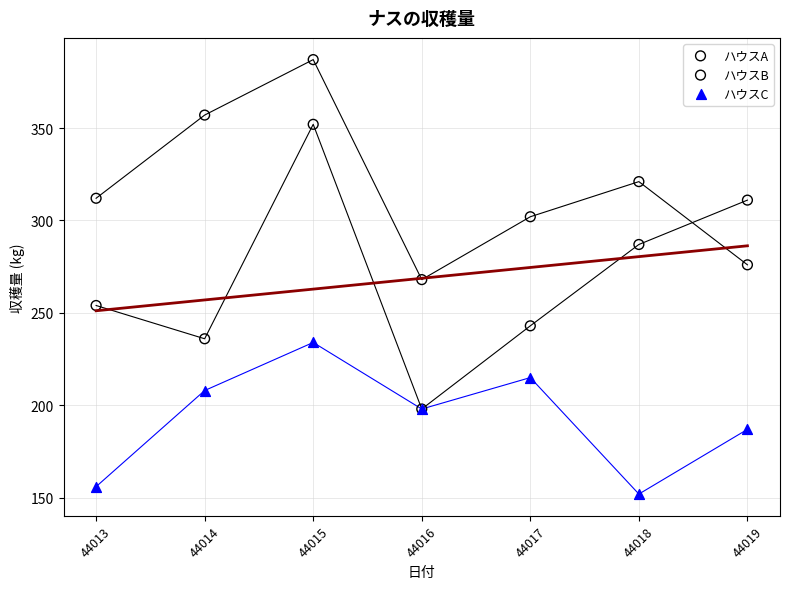

In the ハウスB series, what Y value is closest to 327?

321